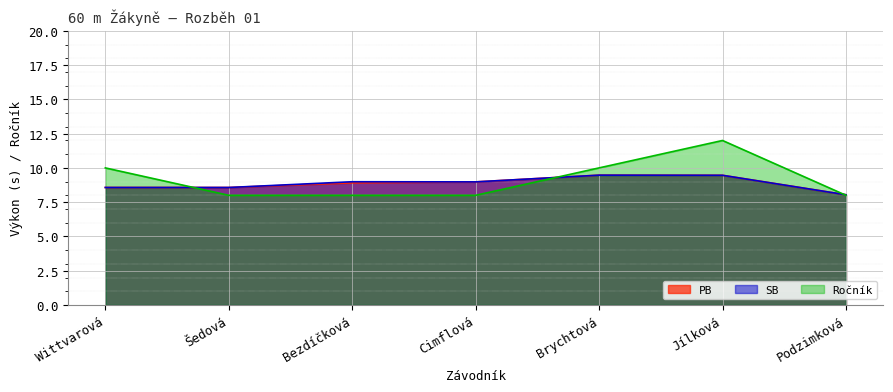

What is the value of the PB point at the 4th from the left?

9.0